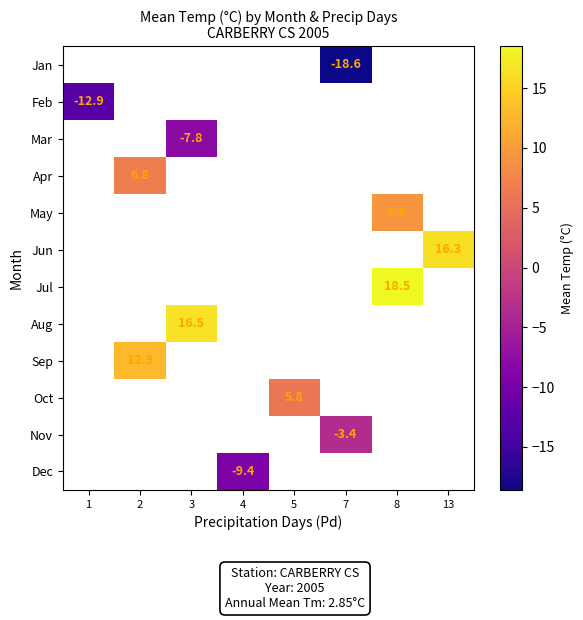

At which label does row_2 reach its peak?

1